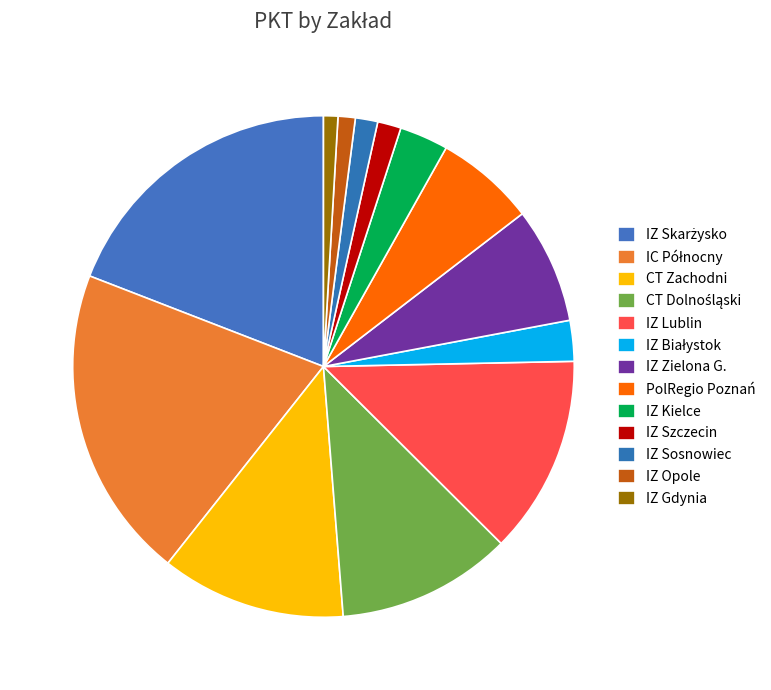

How many slices are in this pie chart?

13